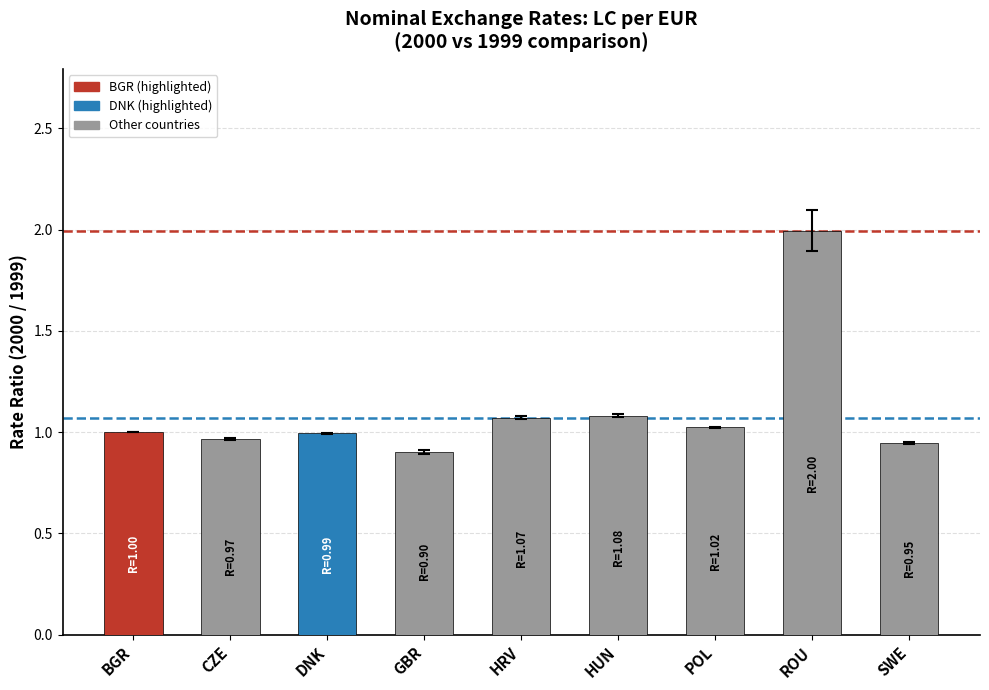

What is the label of the 9th bar from the right?

BGR